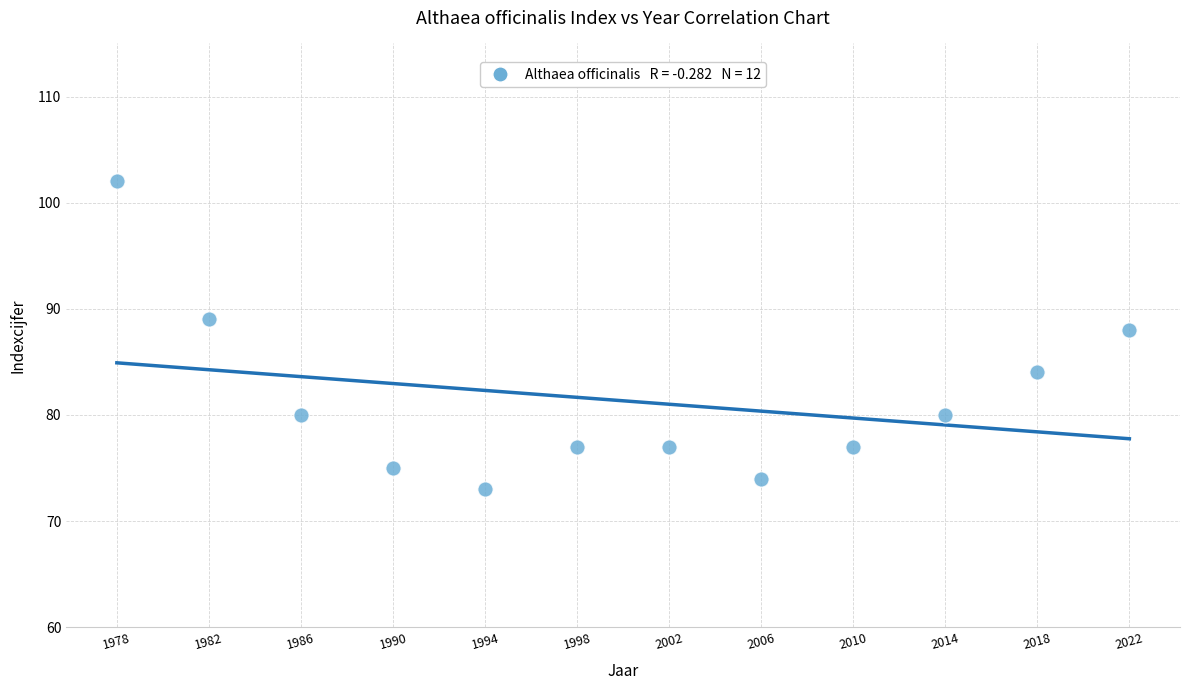

What Y value in the scatter plot is closest to 87?

88